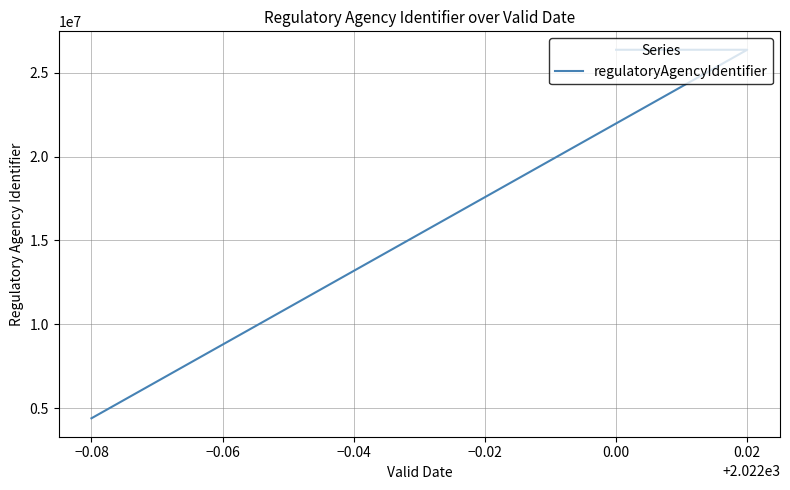

What is the sum of all values?

83480838